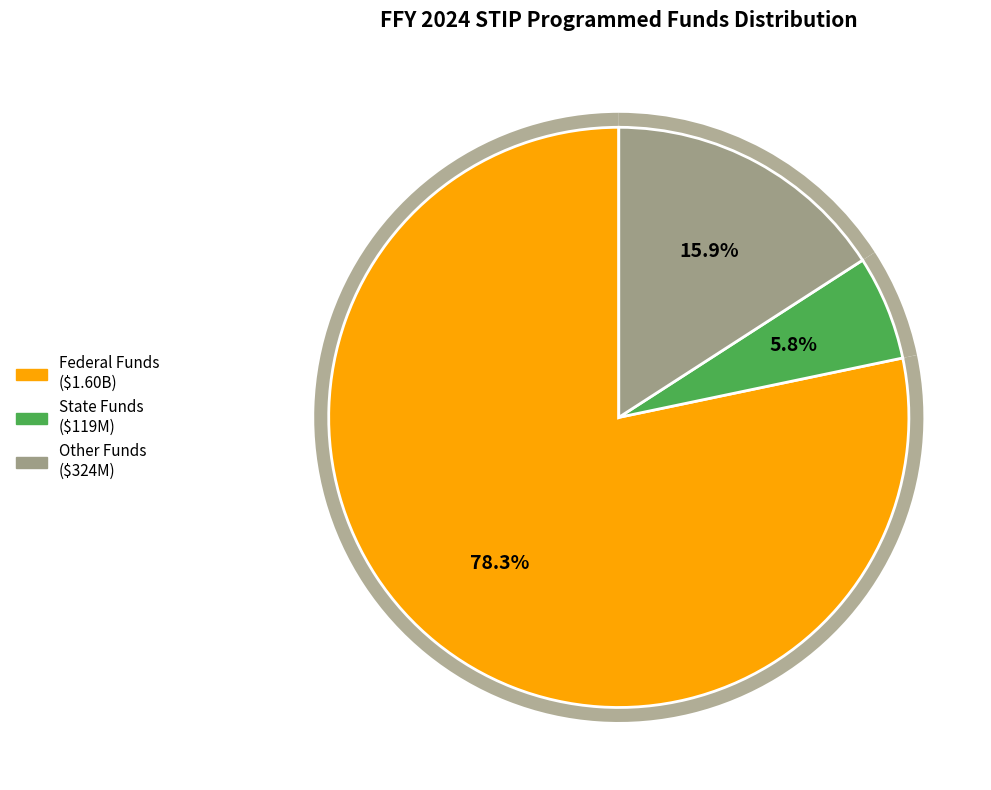

To the nearest percent, what is the average slice percentage?

33%